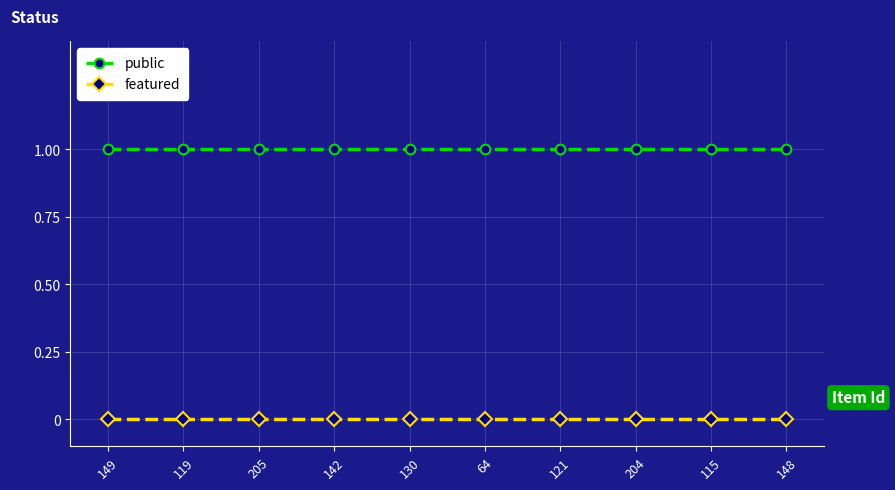

How many categories are shown in the chart?

10